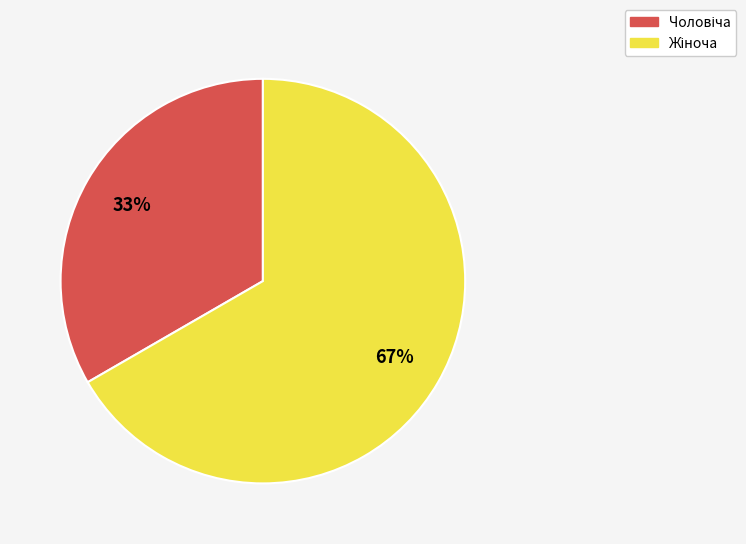

To the nearest percent, what is the average slice percentage?

50%